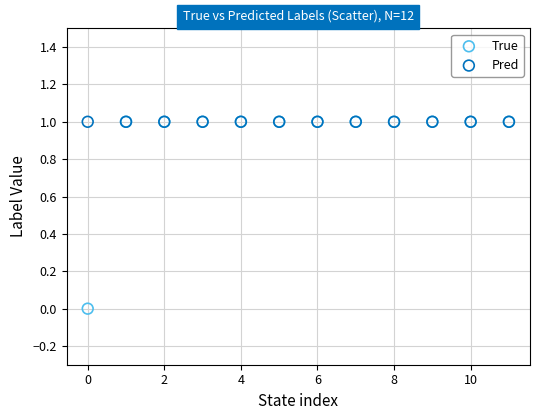

What are all the series names shown in the legend?

True, Pred